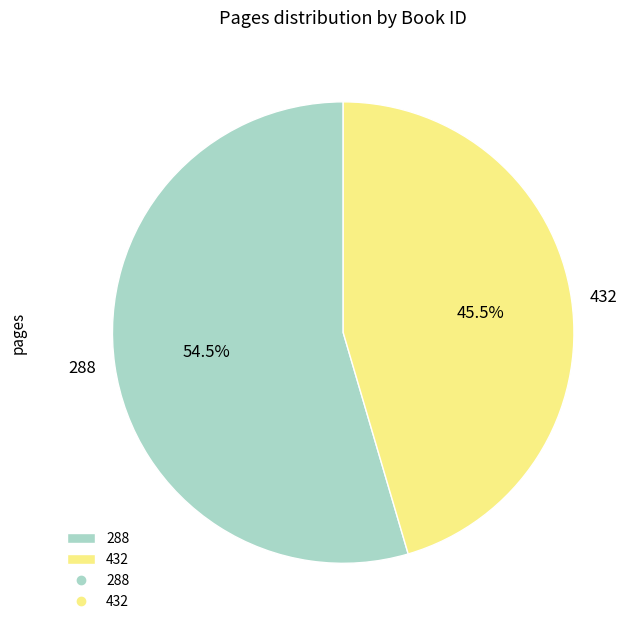

Which has a higher value, 288 or 432?

288